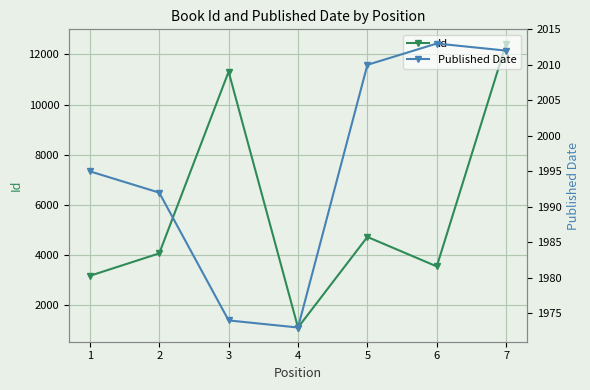

Which series has the widest spread of values?

Id